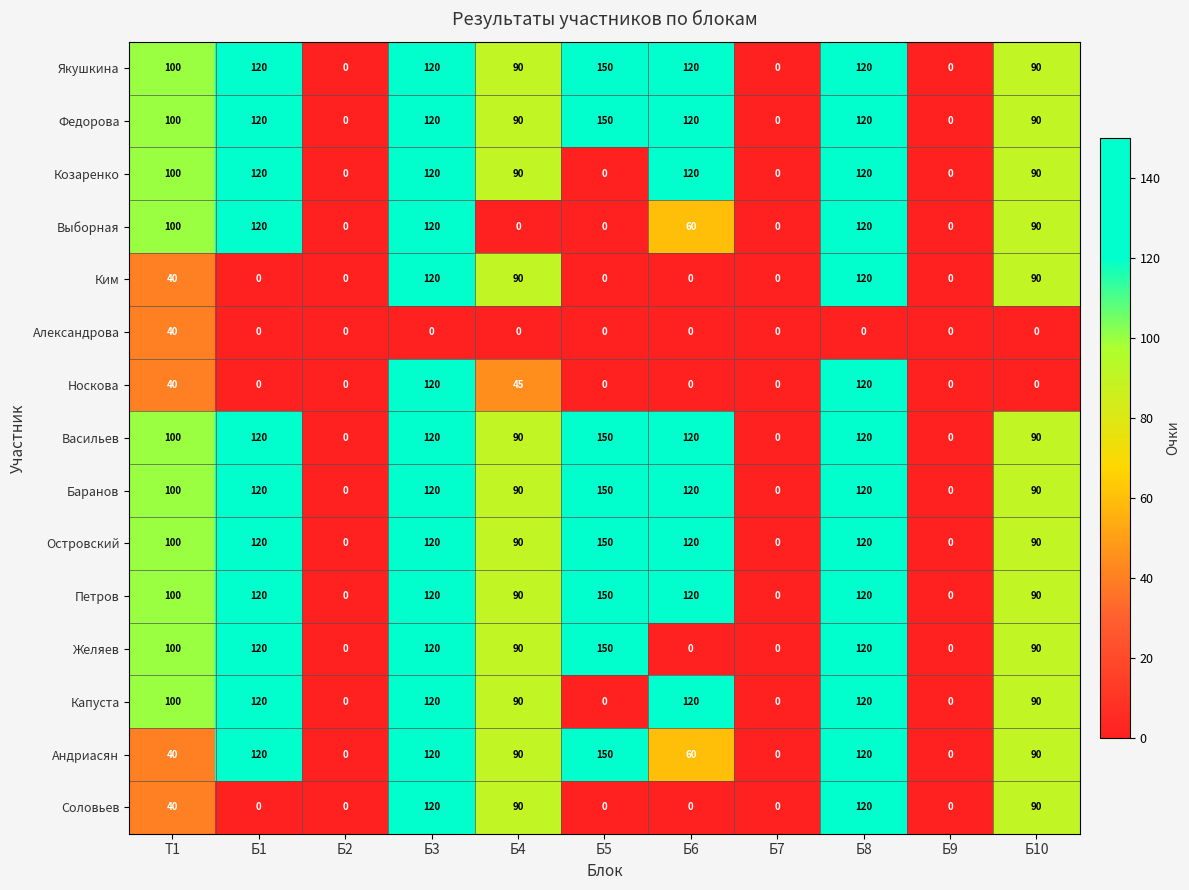

What is the spread (max minus min) of values at Б6?

120